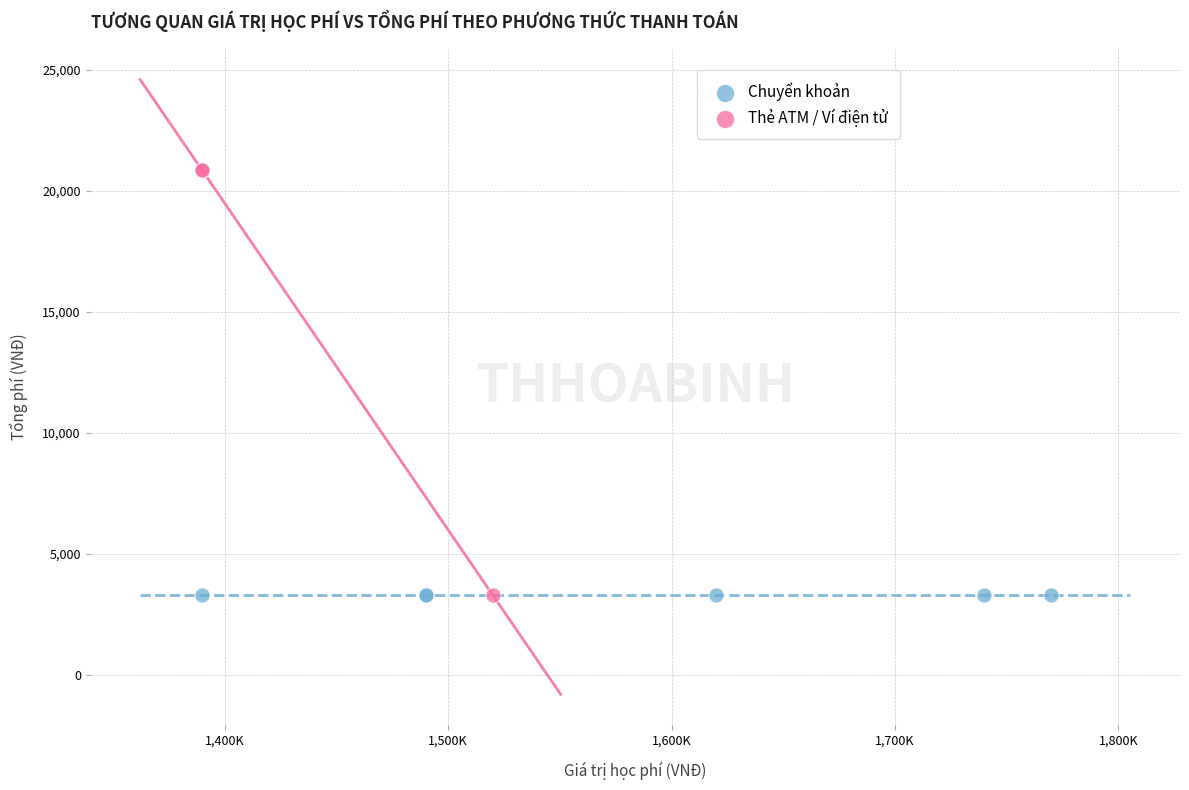

Which series contains the highest Y value?

Thẻ ATM / Ví điện tử